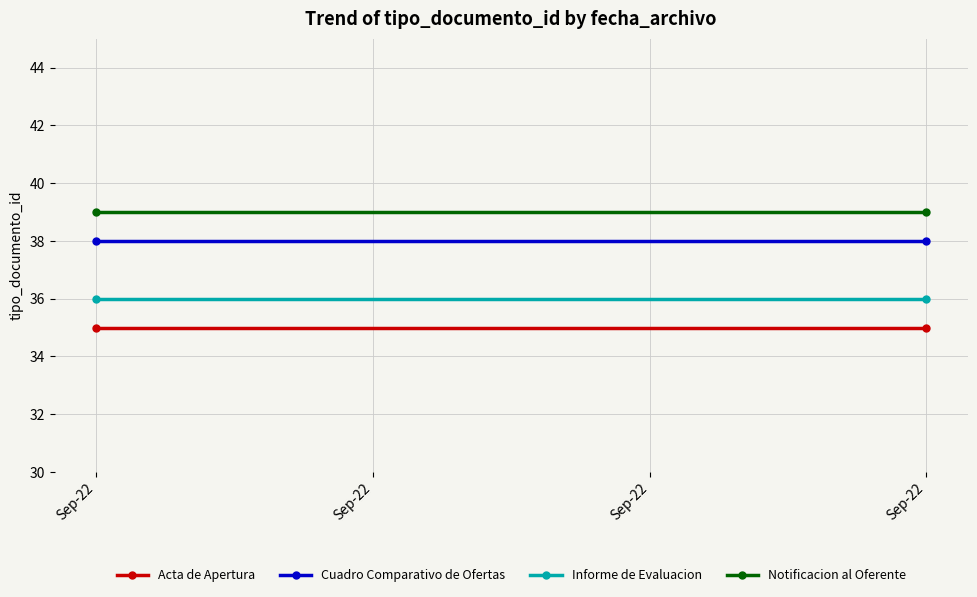

How many series are shown in this chart?

4